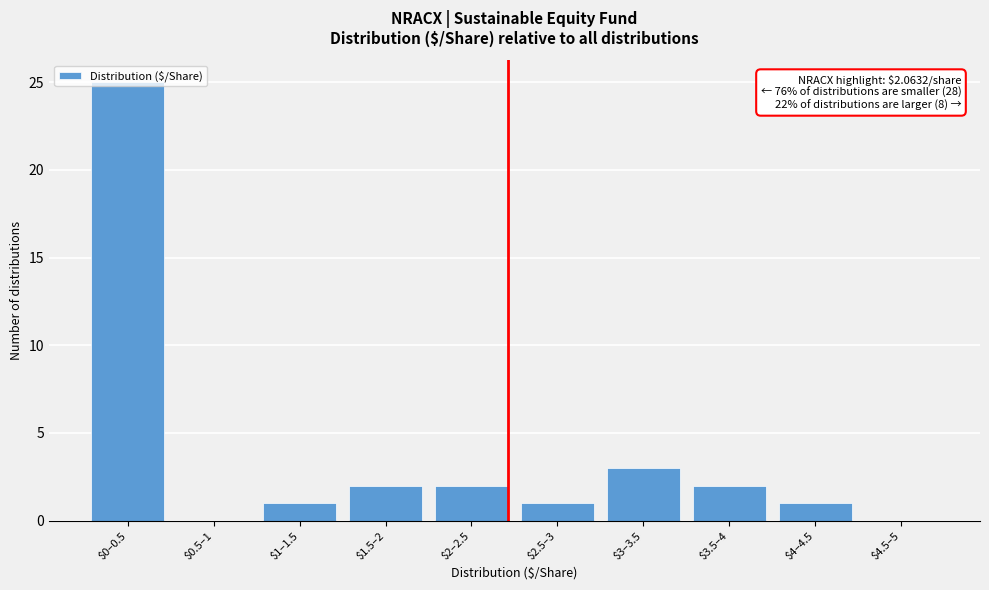

What is the sum of all values?

37